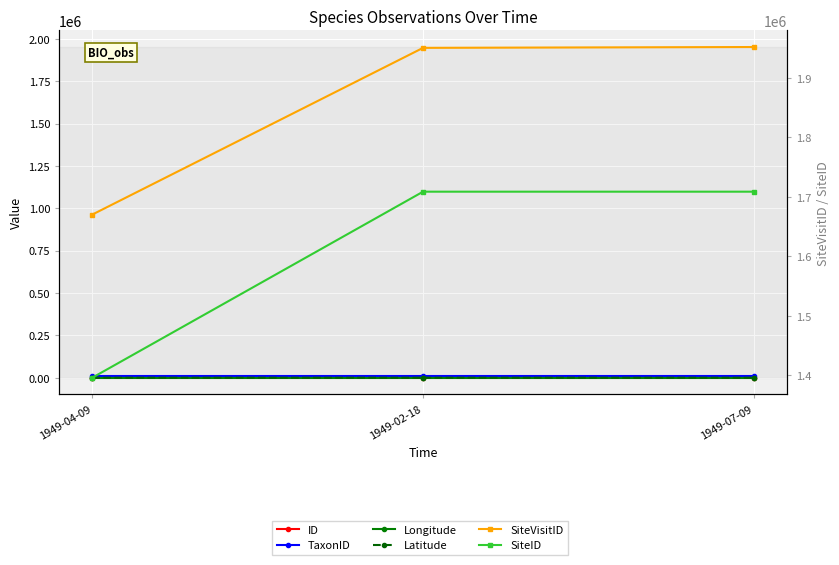

What is the difference between the maximum and minimum values in the SiteID series?

312486.0